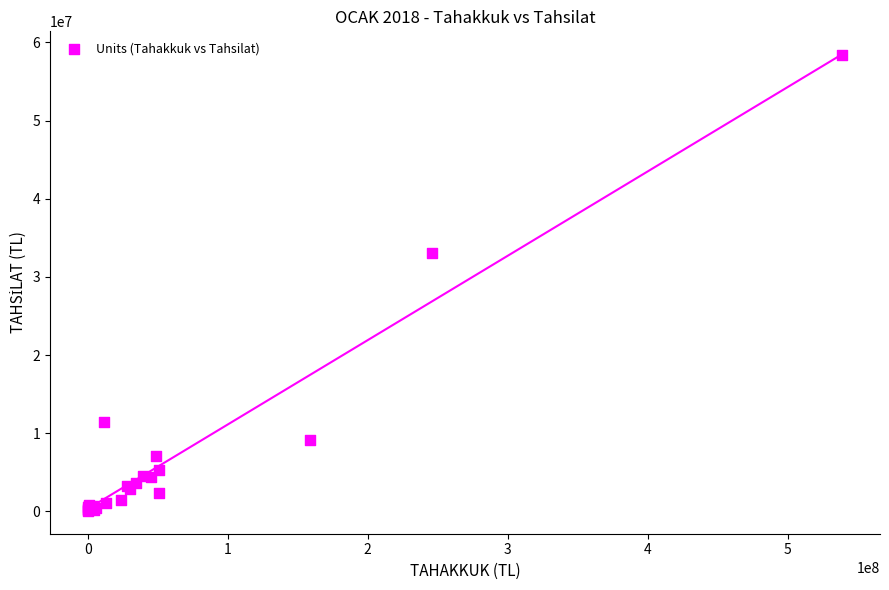

What Y value in the scatter plot is closest to 29230237?

33023791.6